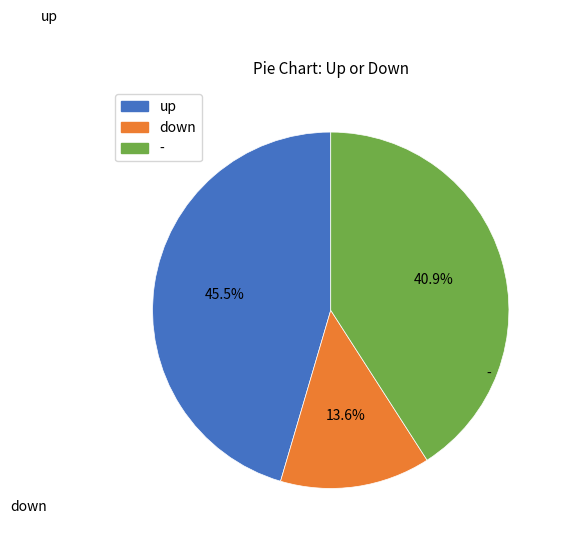

Which slice is the largest?

up